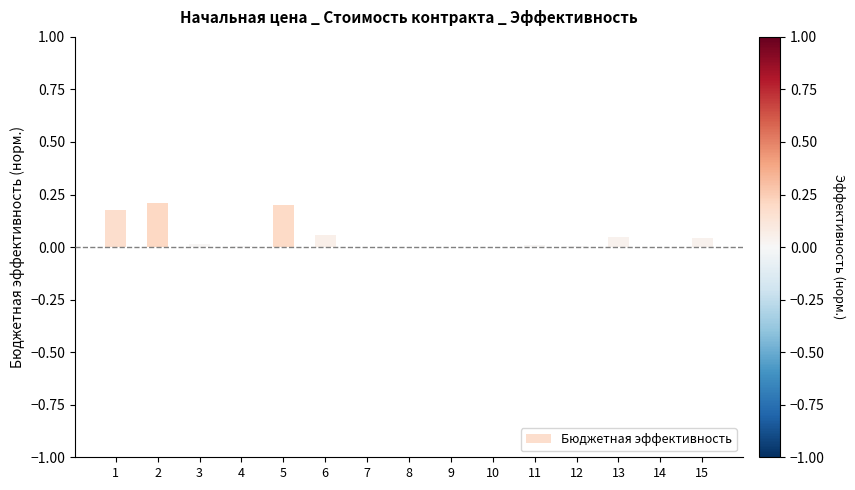

The chart shows a value of 0.0 at 11. True or false?

True